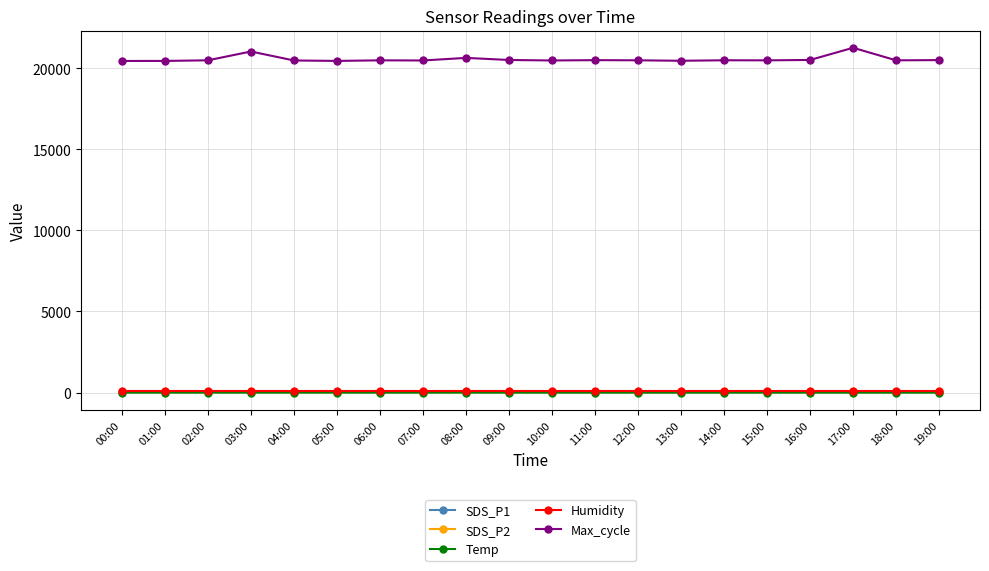

Does the chart have visible grid lines?

Yes